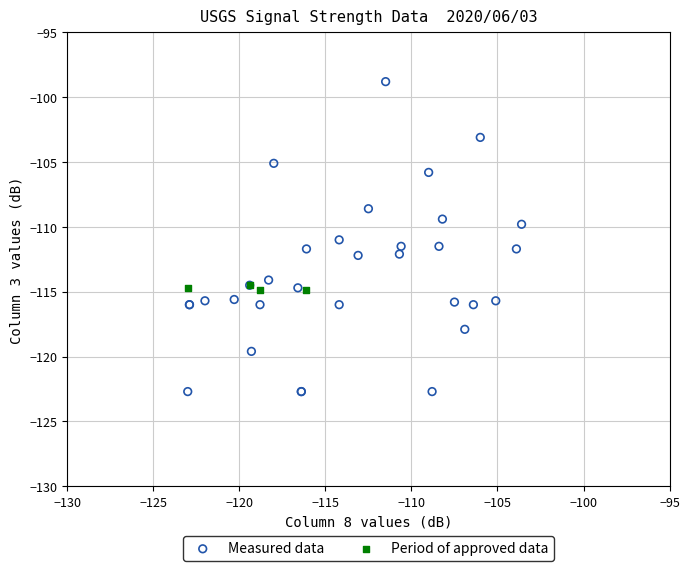

Which series reaches the minimum Y coordinate?

Measured data